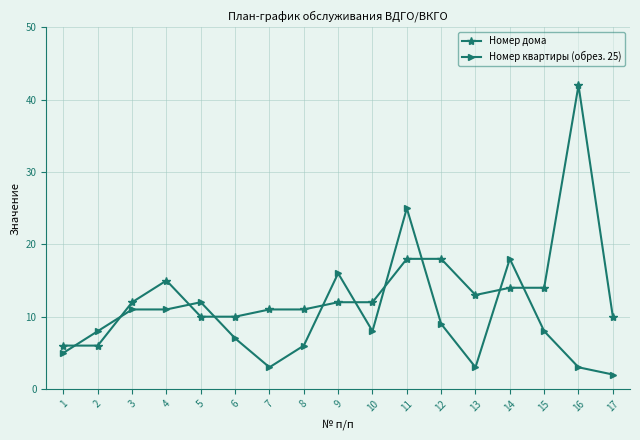

What is the minimum value shown in the chart?

2